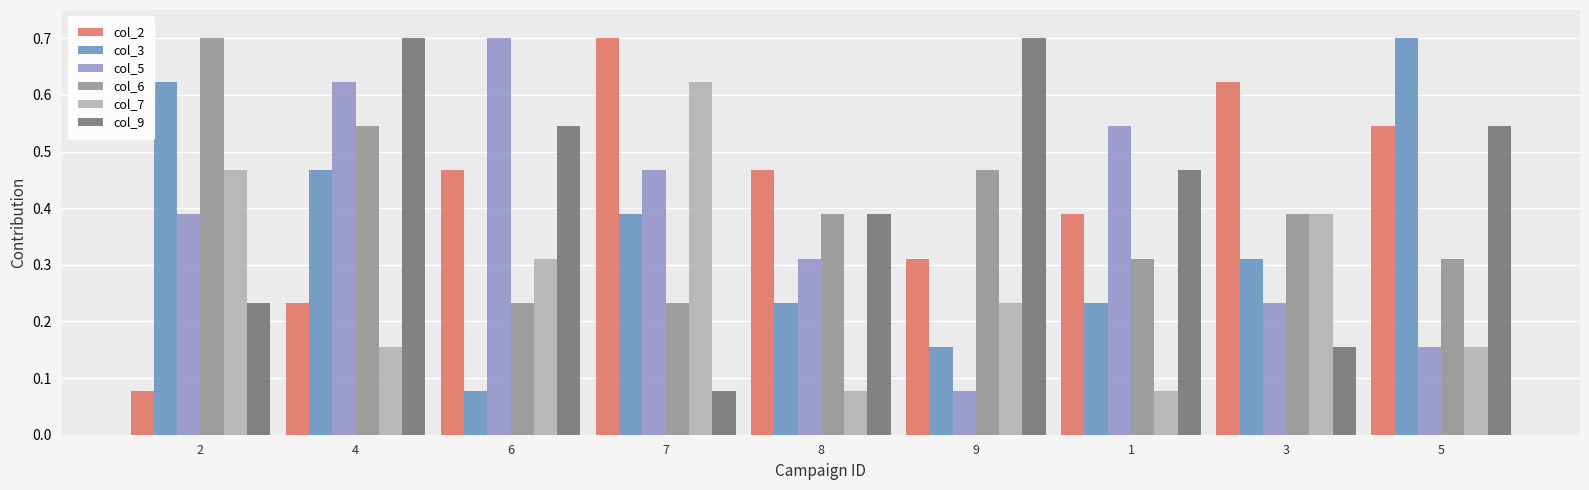

What is the maximum value for col_5?

0.7